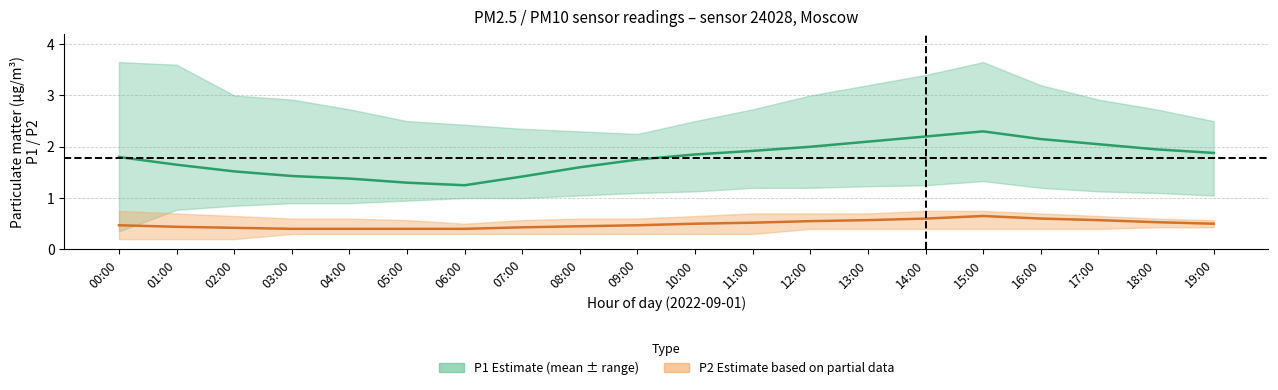

True or false: P2 mean has more than 0 points higher than both neighbors.

True